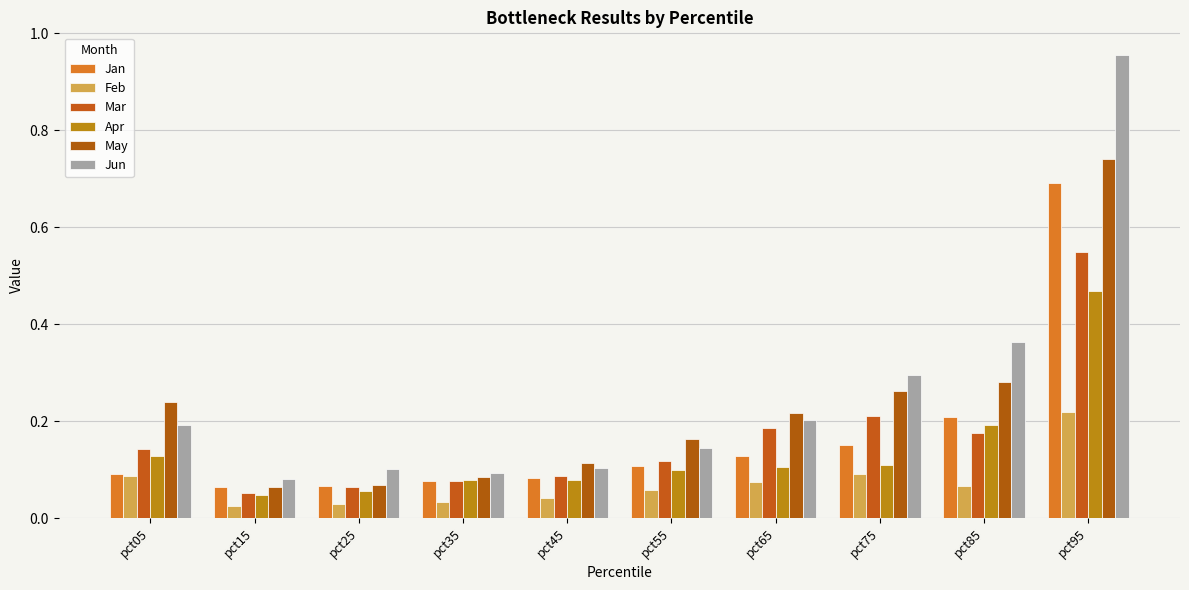

Does the chart contain any negative values?

No